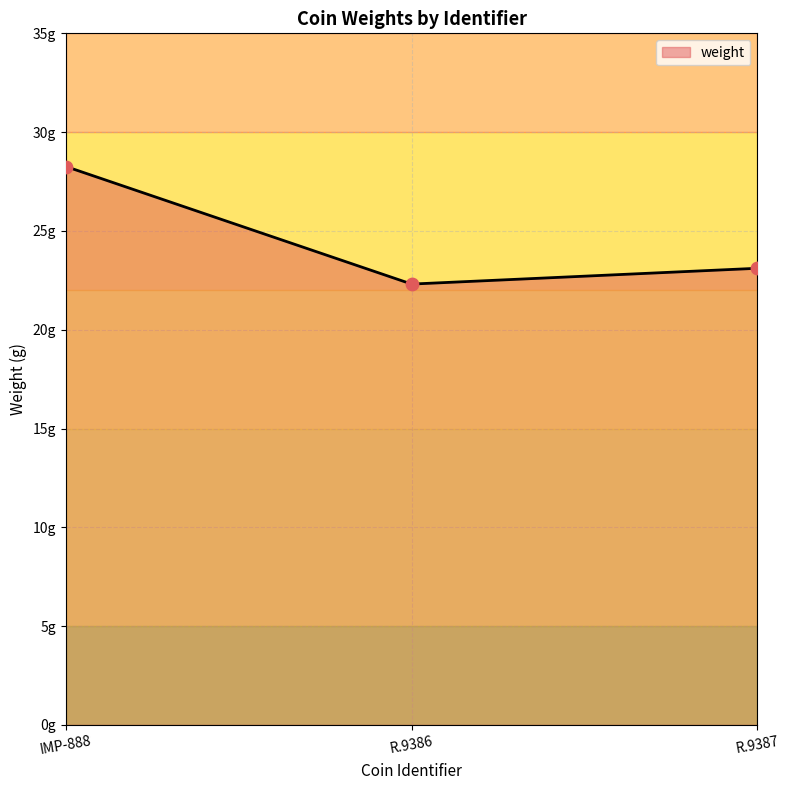

Does the chart have visible grid lines?

Yes